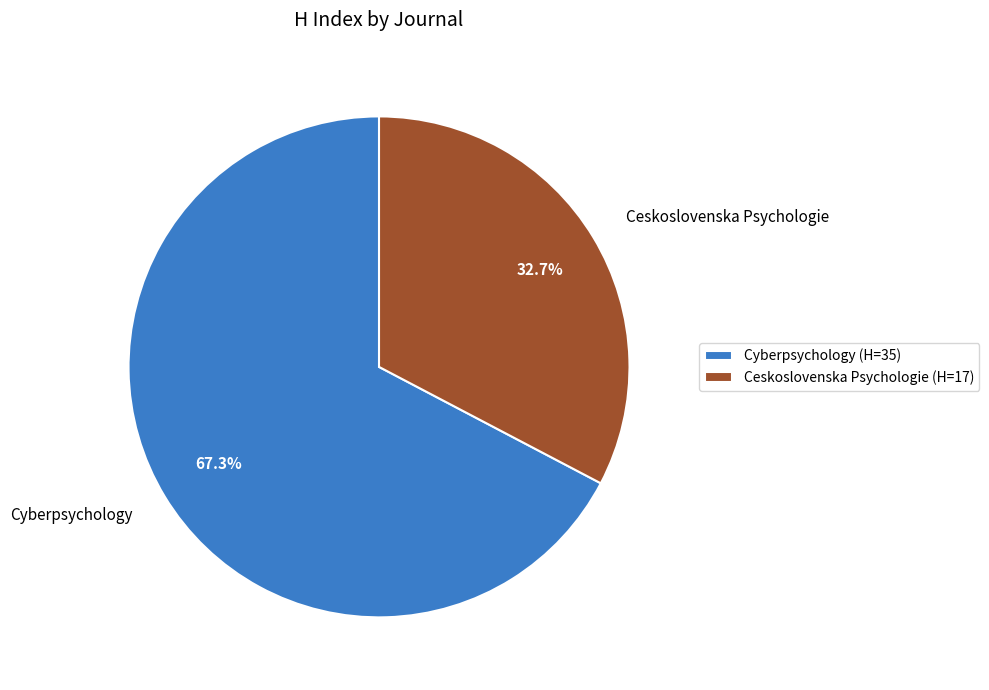

To the nearest percent, what is the average slice percentage?

50%